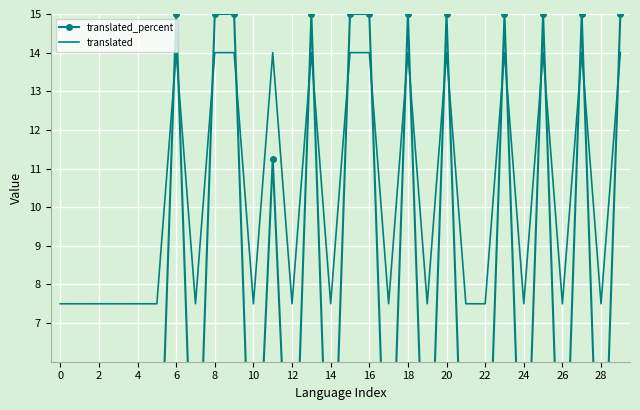

Which series has the largest range (max minus min)?

translated_percent